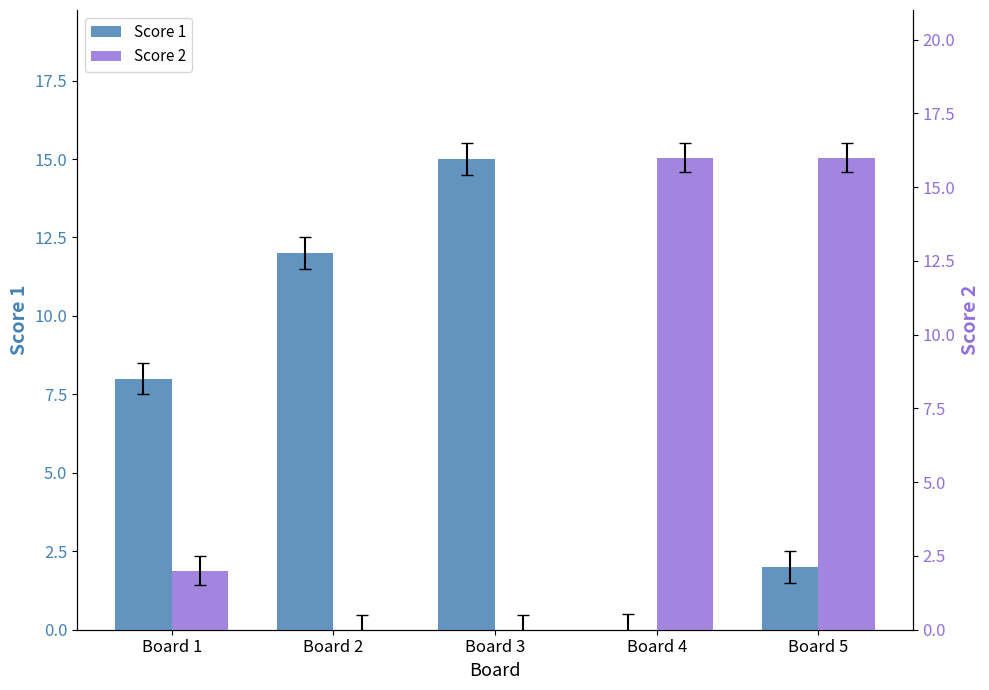

What is the sum of the Score 1 values at Board 5 and Board 2?

14